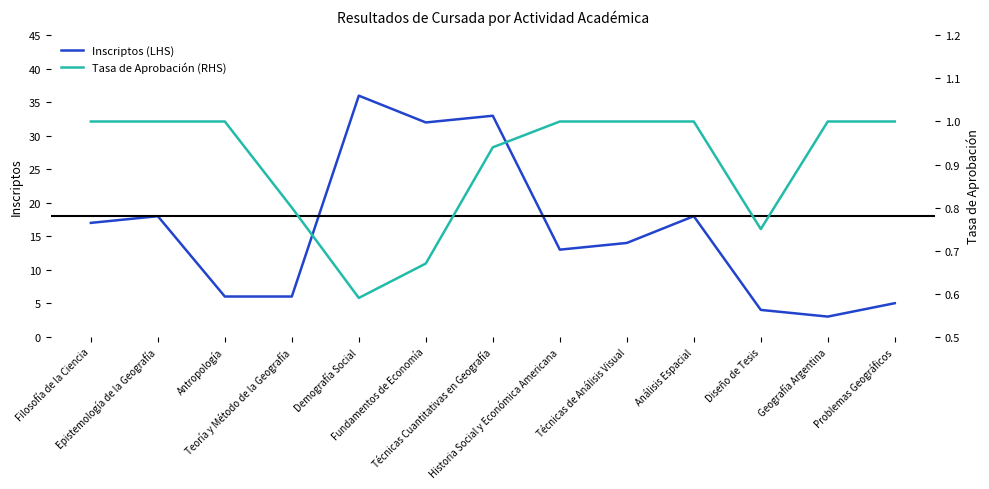

Reading left to right, extract all data points from this chart.

Inscriptos (LHS): 17.0	18.0	6.0	6.0	36.0	32.0	33.0	13.0	14.0	18.0	4.0	3.0	5.0
Tasa de Aprobación (RHS): 1.0	1.0	1.0	0.8	0.6	0.7	0.9	1.0	1.0	1.0	0.8	1.0	1.0